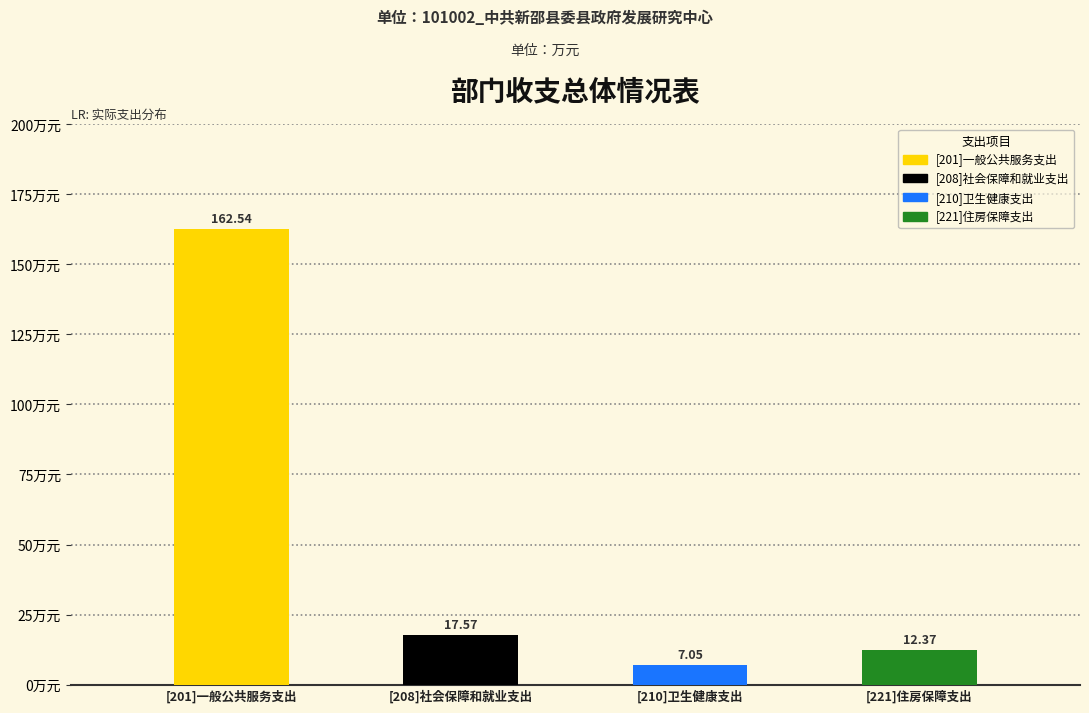

Which has a higher value, [208]社会保障和就业支出 or [201]一般公共服务支出?

[201]一般公共服务支出